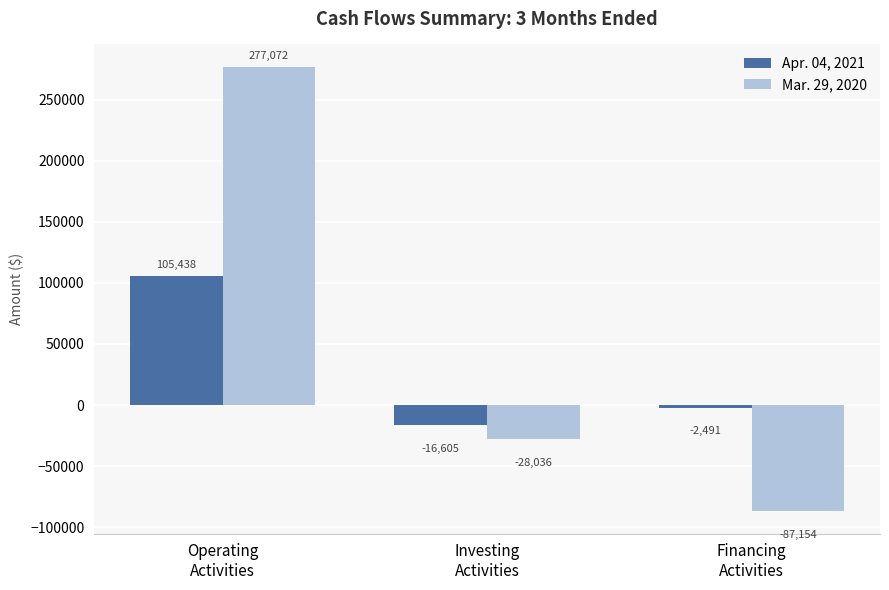

What is the total value across all series at Financing
Activities?

-89645